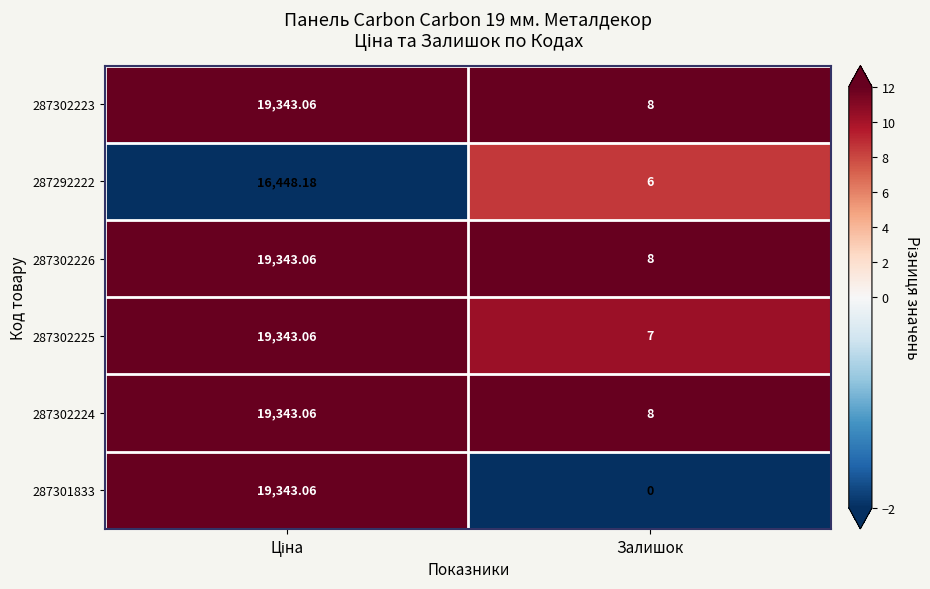

At which category does the chart reach its minimum across all series?

Залишок